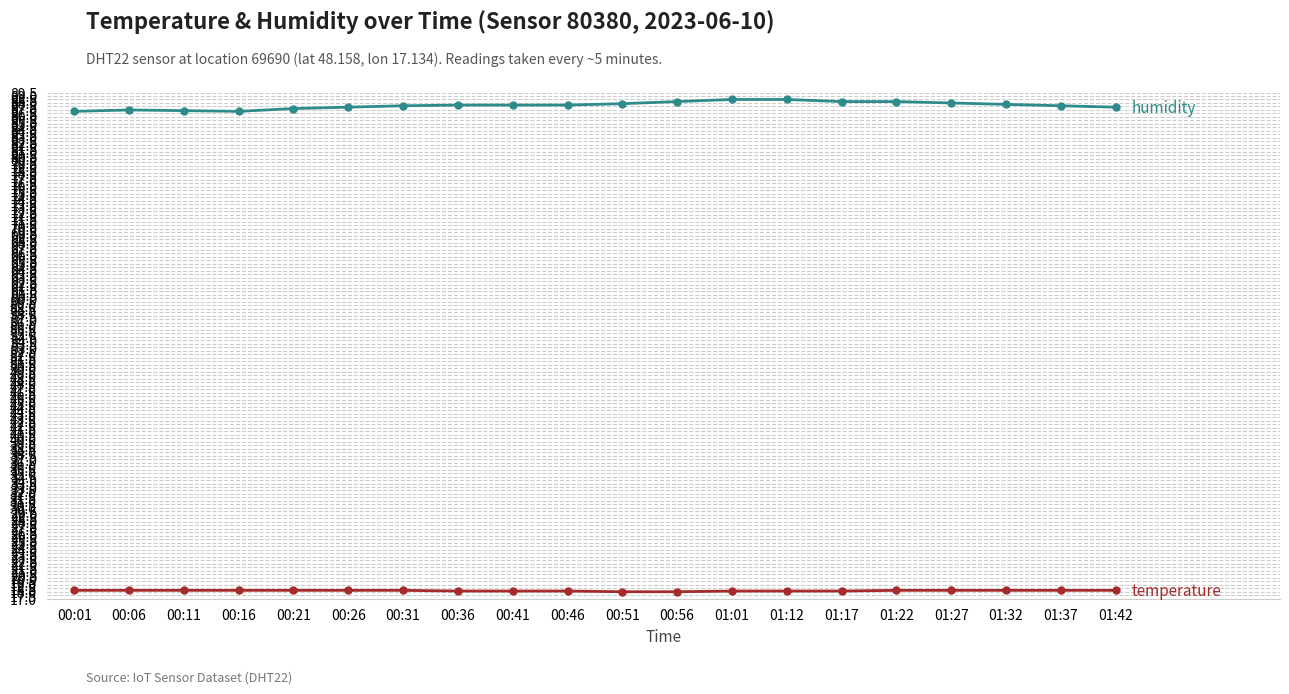

What is the difference between the highest and lowest values at 00:26?

69.2